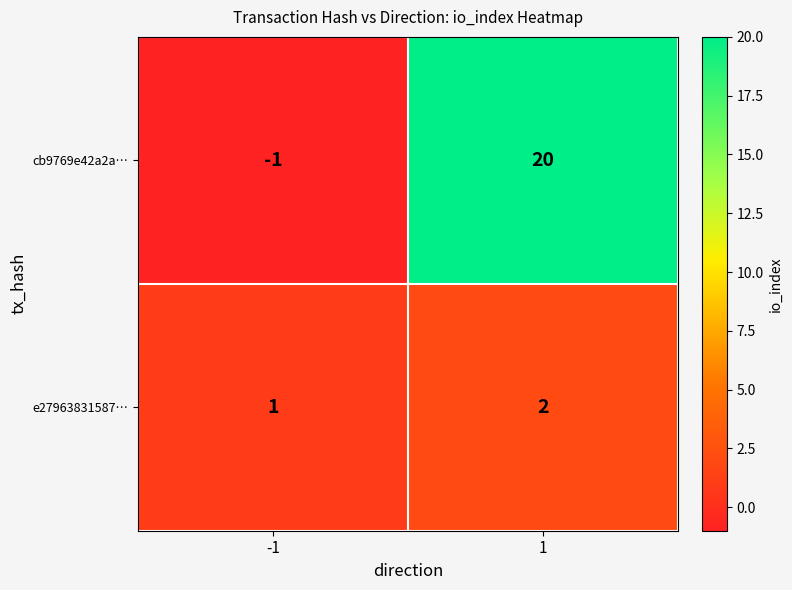

What is the spread (max minus min) of values at -1?

2